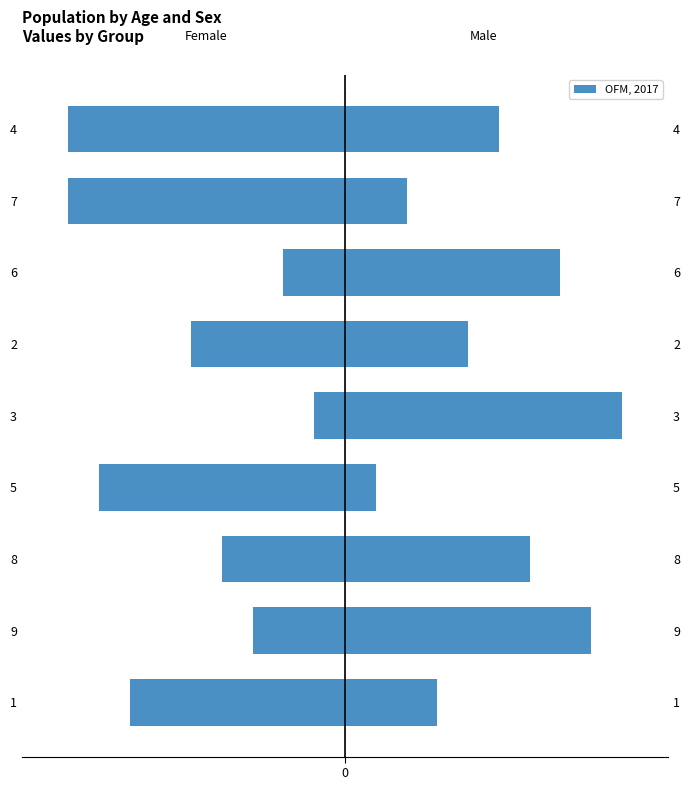

The value of col_7 at 4 is 8. True or false?

False